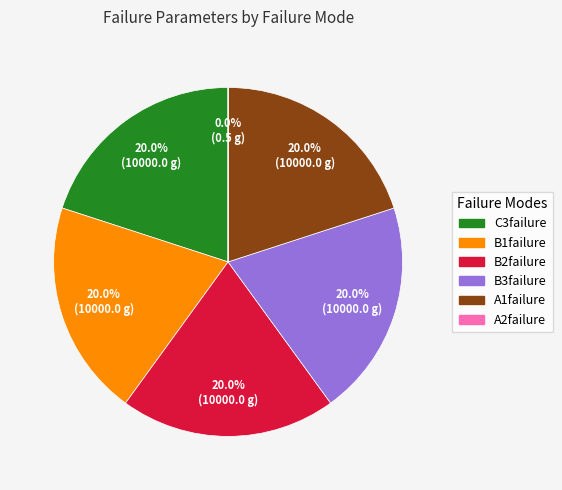

Approximately how many times larger is the value at A1failure compared to B2failure?

1.0